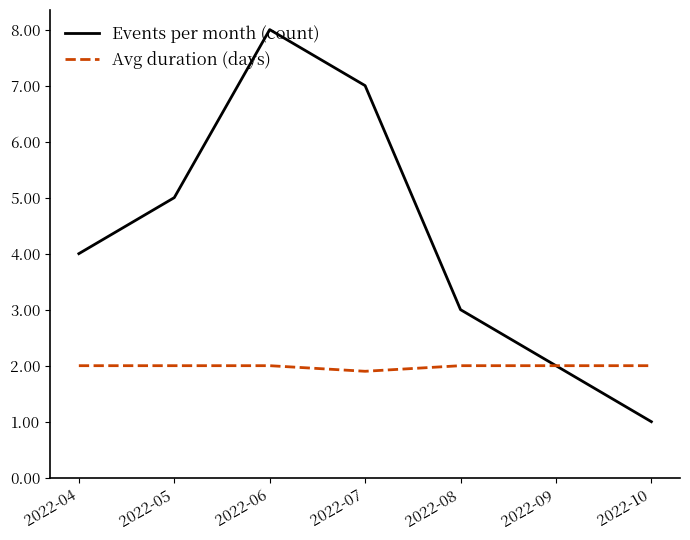

Reading left to right, transcribe all the data shown in this chart.

Events per month (count): 4.0	5.0	8.0	7.0	3.0	2.0	1.0
Avg duration (days): 2.0	2.0	2.0	1.9	2.0	2.0	2.0